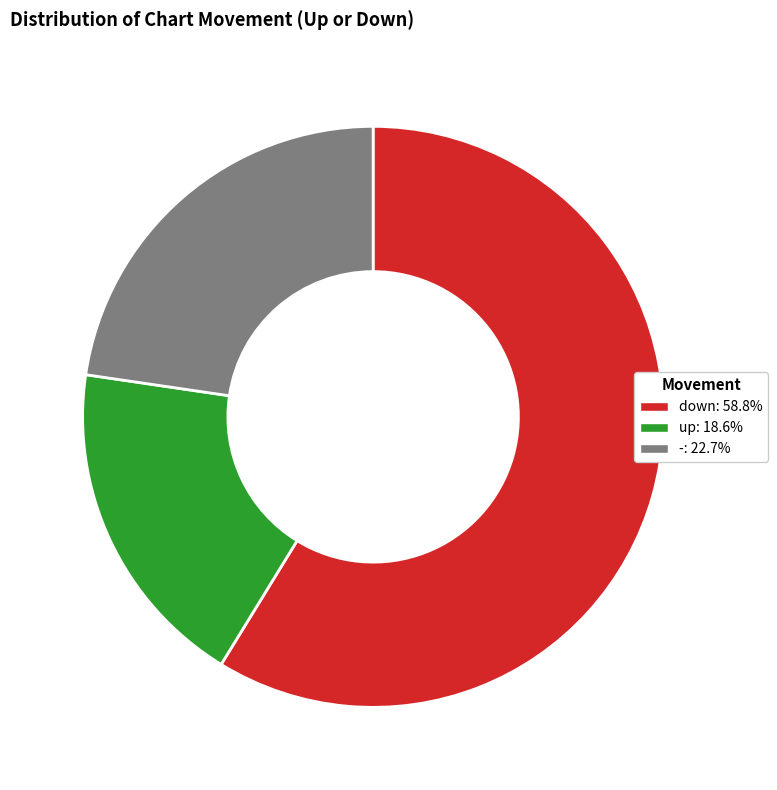

Rank the categories by value from highest to lowest.

down, -, up